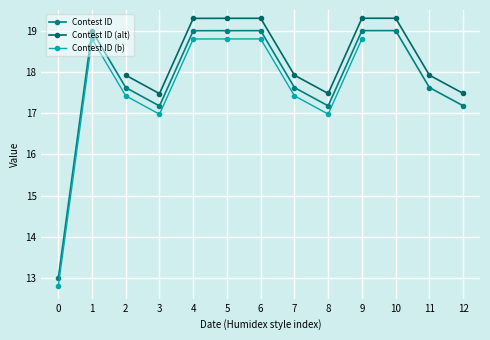

What is the value of the Contest ID point at the 6th from the left?

19.0